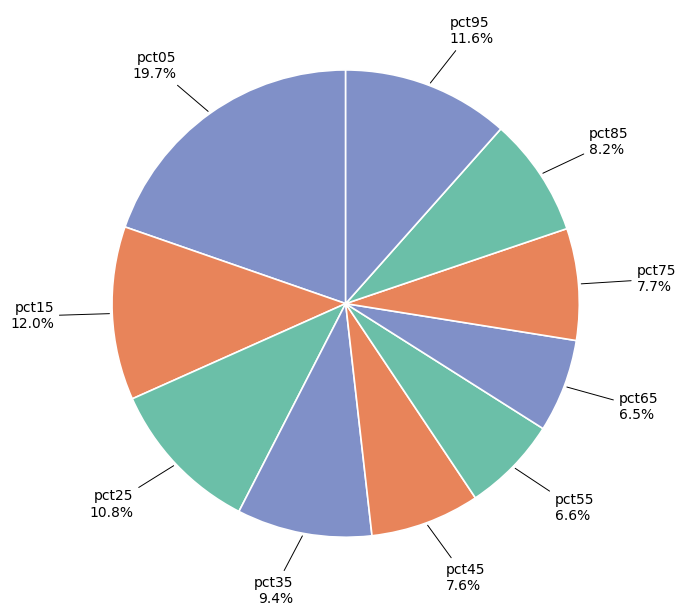

The pct65 slice represents 1% of the pie. True or false?

False